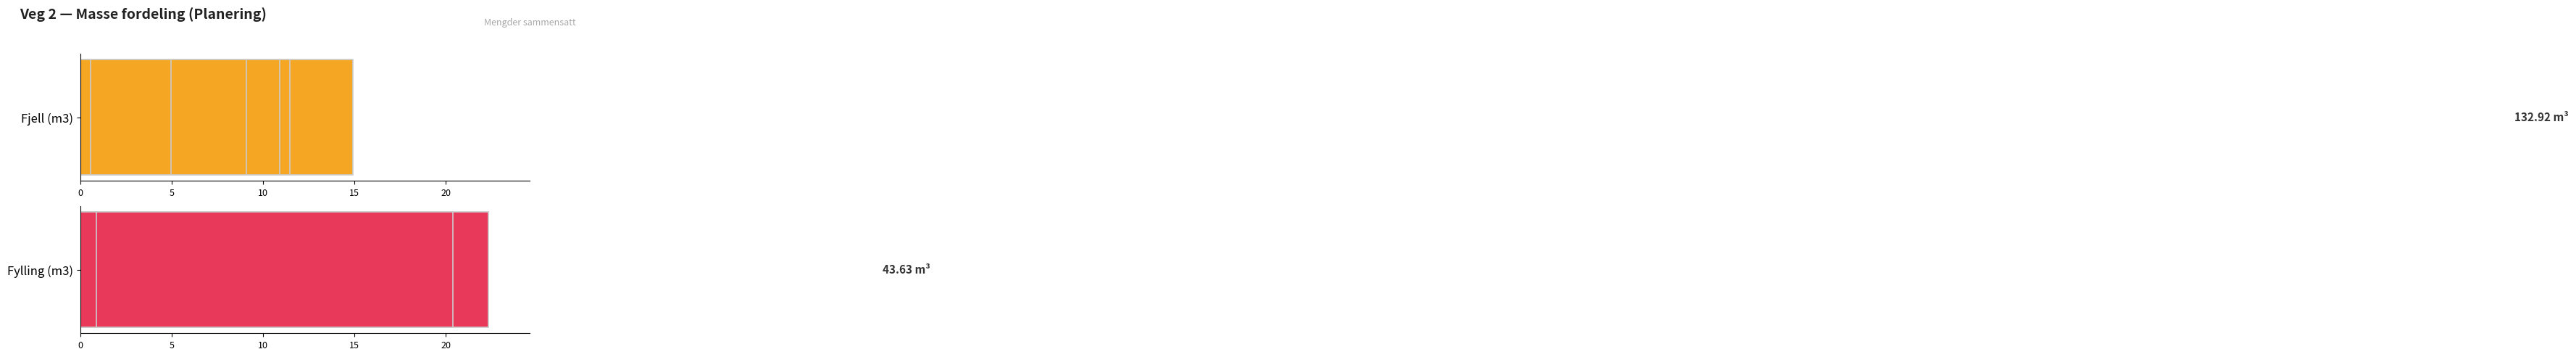

List the series in order of their peak value, lowest first.

Fjell (m3), Fylling (m3)